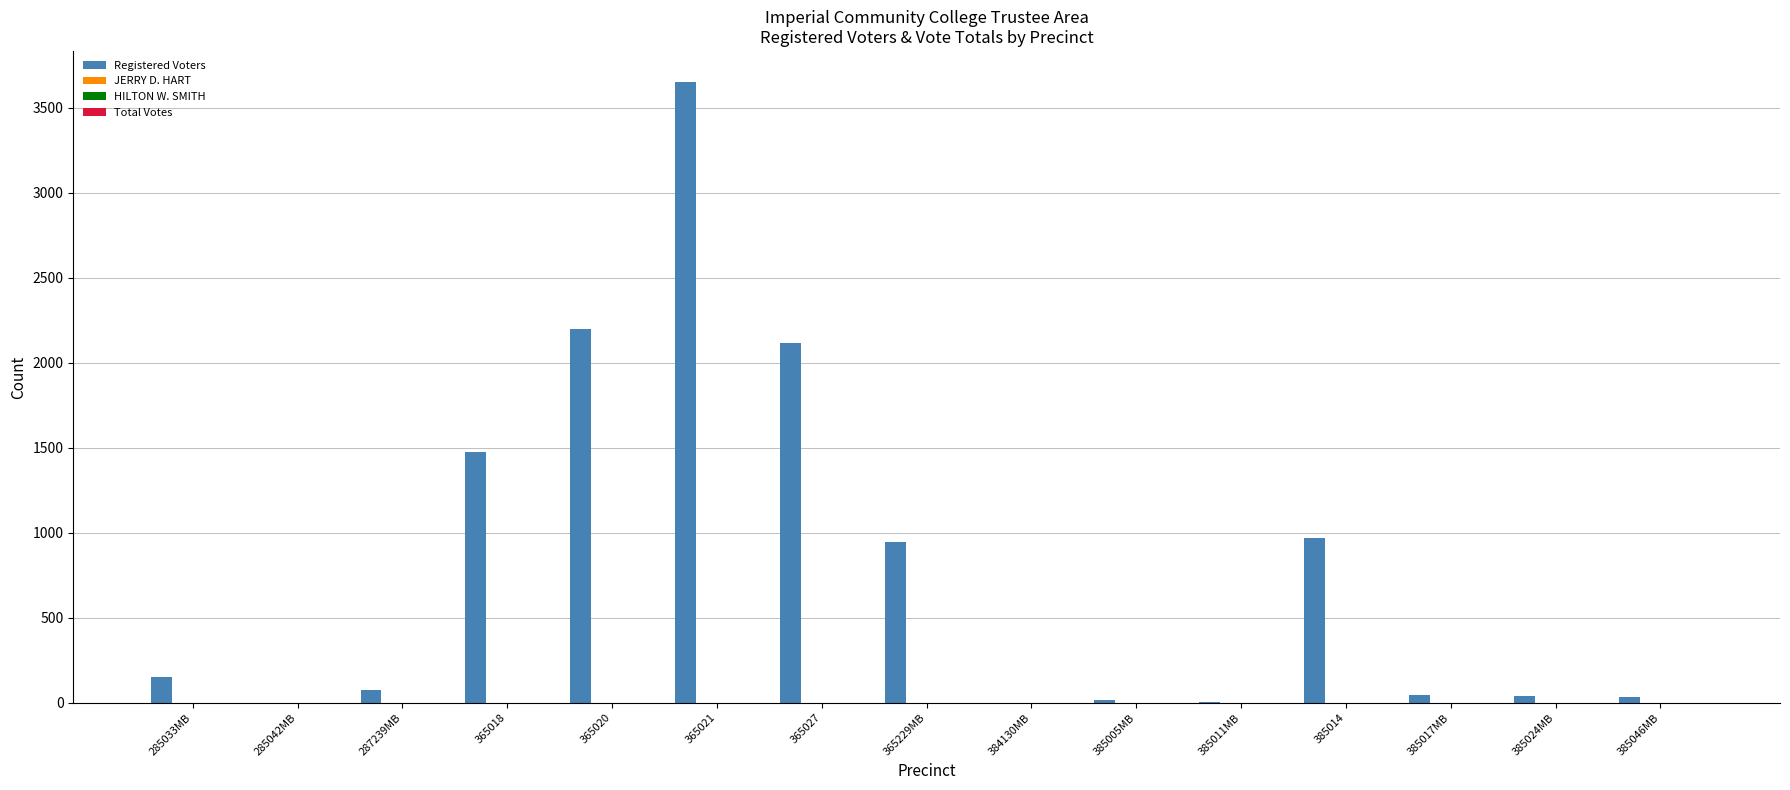

Are the bars grouped side by side (vs. stacked)?

No